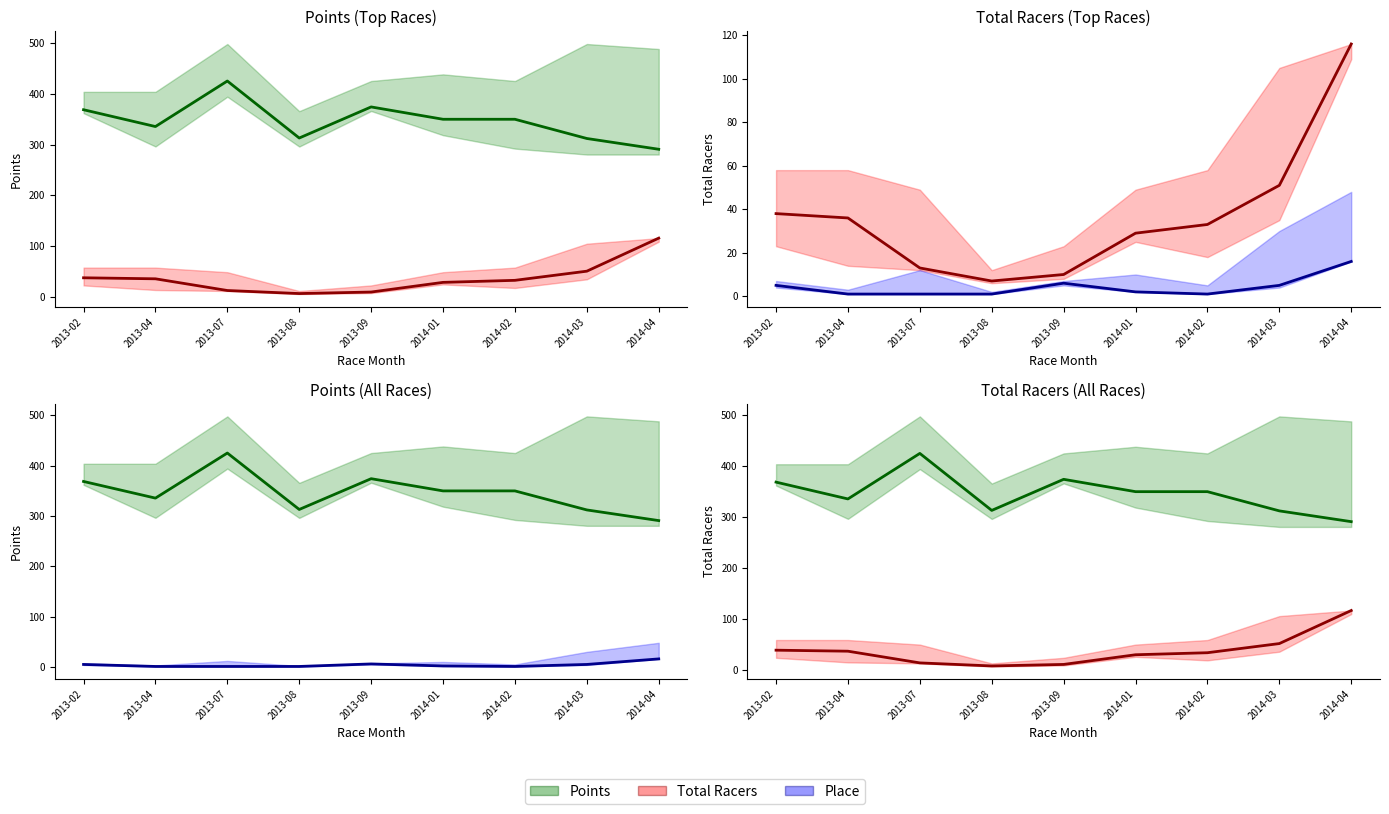

Reading left to right, transcribe all the data shown in this chart.

Points: 2013-02=368.4	2013-04=335.4	2013-07=424.9	2013-08=312.8	2013-09=373.9	2014-01=349.7	2014-02=349.7	2014-03=311.9	2014-04=290.7
Total Racers: 2013-02=38.0	2013-04=36.0	2013-07=13.0	2013-08=7.0	2013-09=10.0	2014-01=29.0	2014-02=33.0	2014-03=51.0	2014-04=116.0
Place: 2013-02=5.0	2013-04=1.0	2013-07=1.0	2013-08=1.0	2013-09=6.0	2014-01=2.0	2014-02=1.0	2014-03=5.0	2014-04=16.0